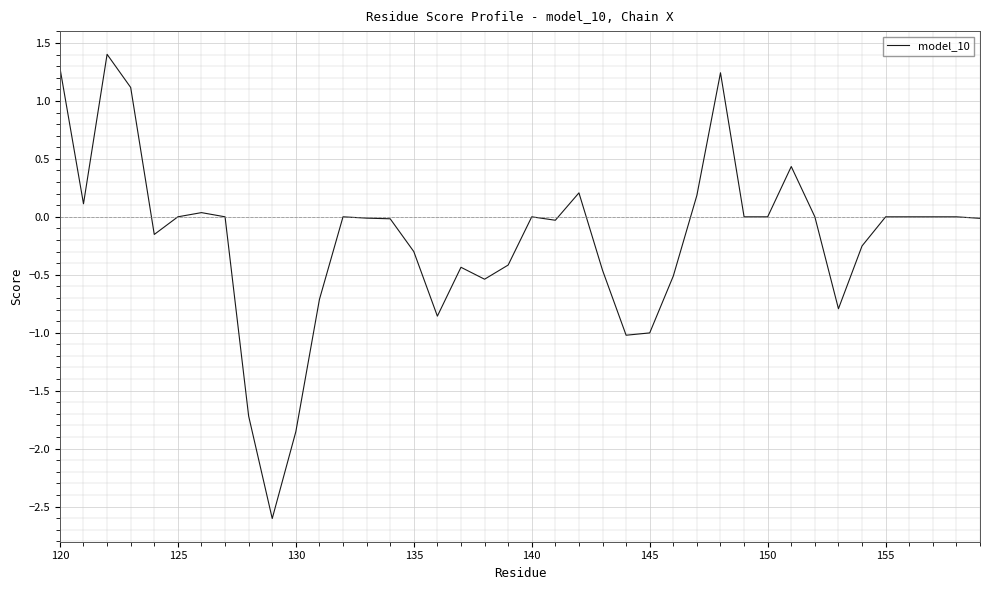

What is the difference between the maximum and minimum values?

4.0